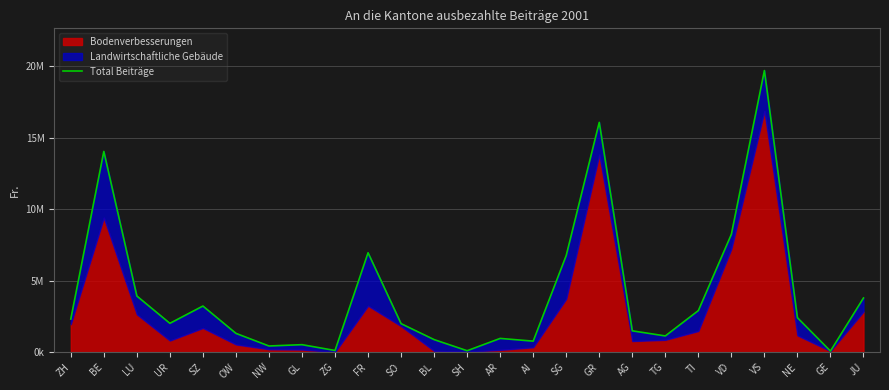

How many data points are above 2009258?

12